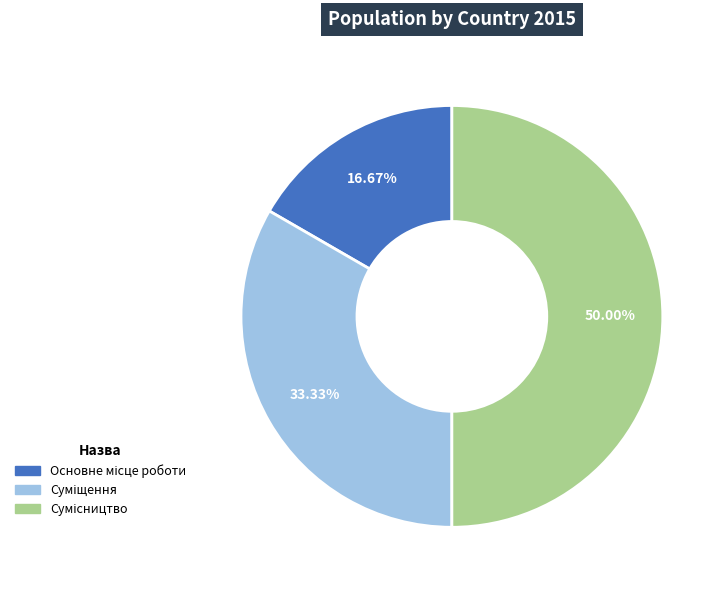

How many segments does this pie chart have?

3